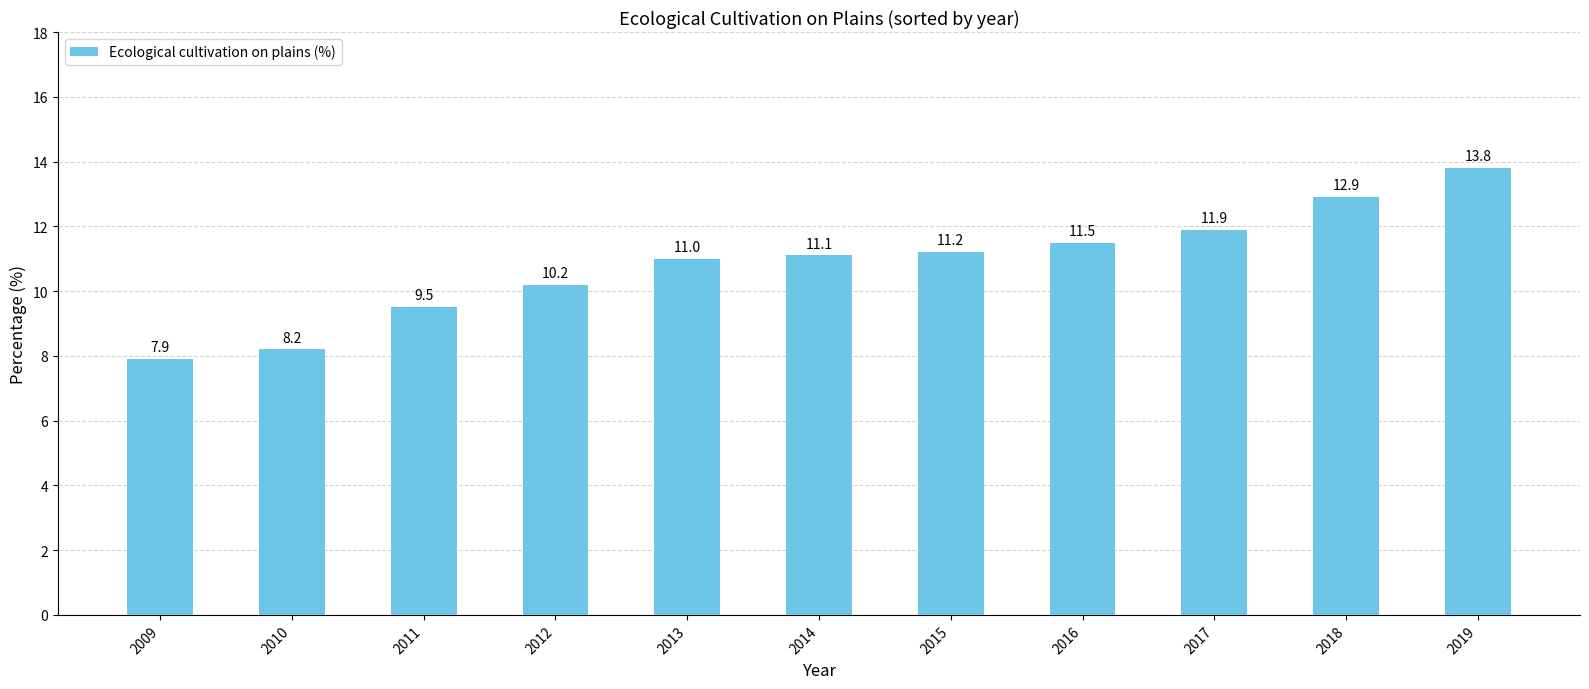

Where is the data nearest to the value 10?

2012